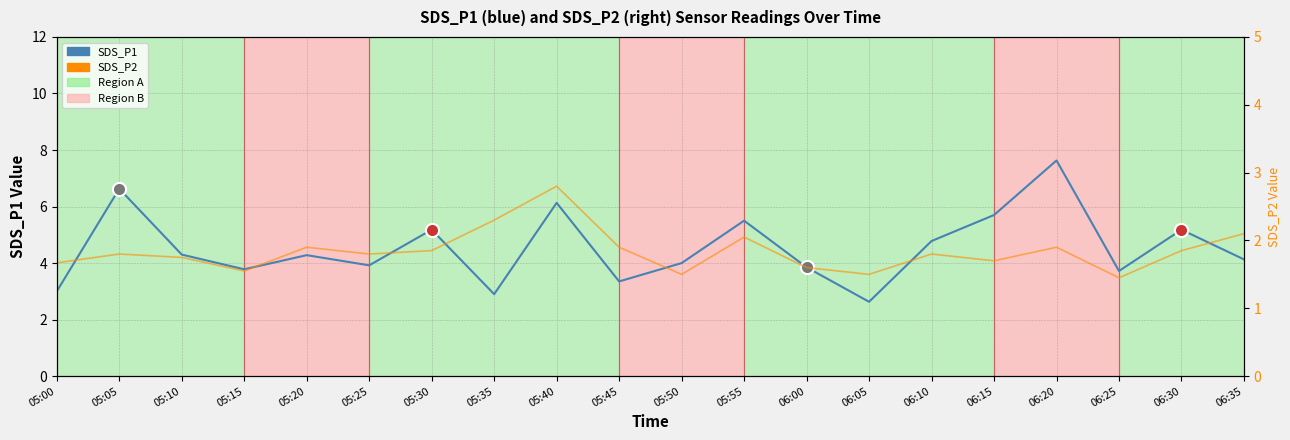

At how many categories does at least one series exceed 4?

11